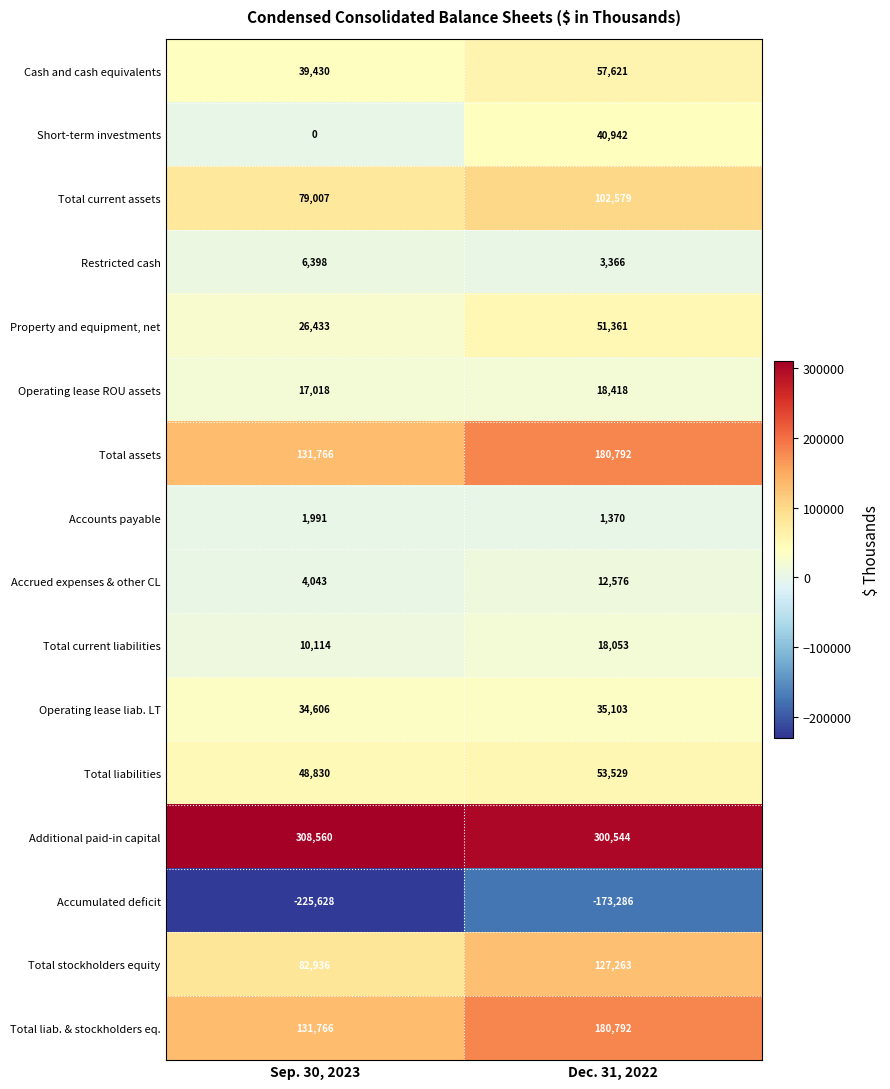

What is the sum of the Short-term investments values at Dec. 31, 2022 and Sep. 30, 2023?

40942